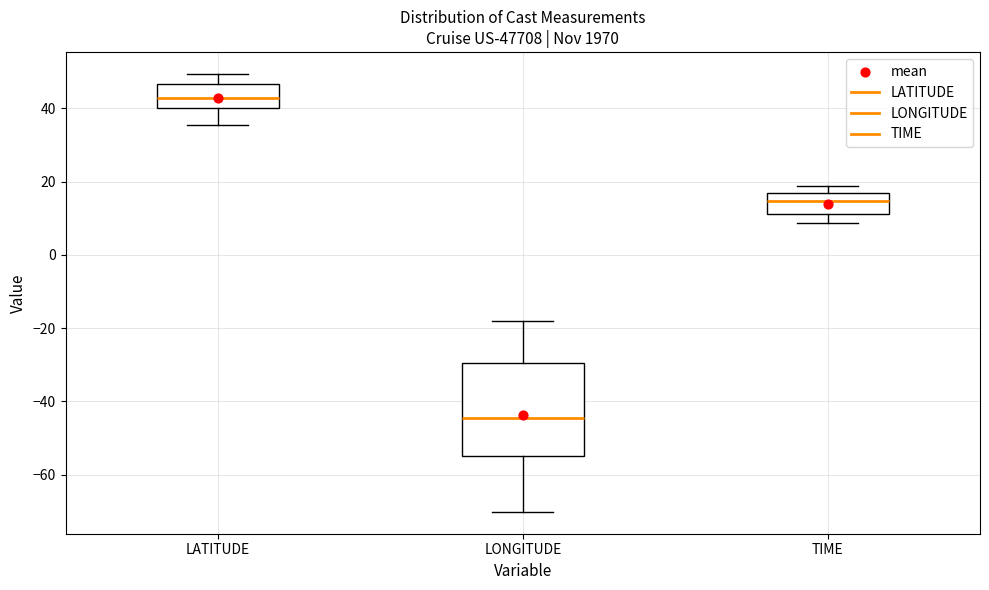

Reading left to right, transcribe this box plot: for each box, give where its median line is, the range the box spans, and where its two whiskers end, as read against the y-axis. The values are not printed on the chart, so give them approximately, as read against the axis.

LATITUDE: median 42, box 40 to 46, whiskers 36 to 50
LONGITUDE: median -44, box -54 to -30, whiskers -70 to -18
TIME: median 14, box 12 to 16, whiskers 8 to 18